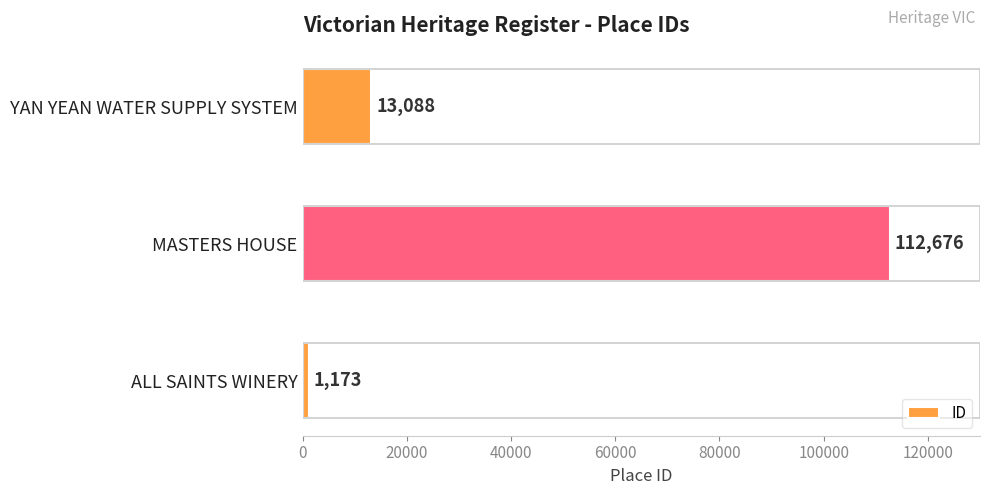

What is the maximum value shown in the chart?

112676